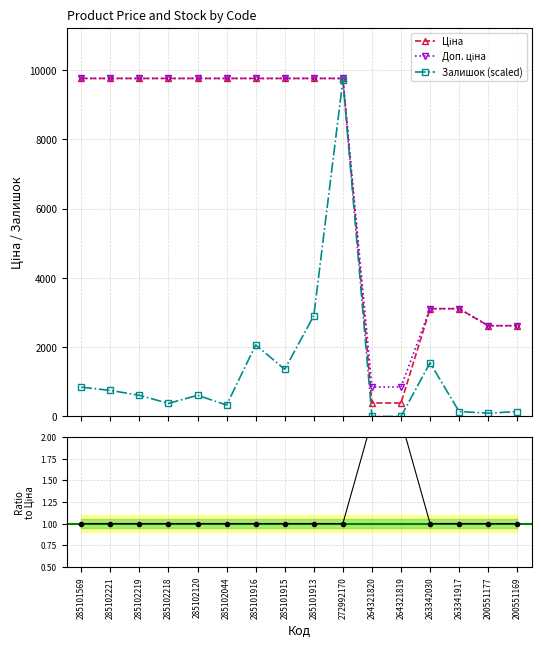

At which category does Залишок reach its first local valley?

285102218